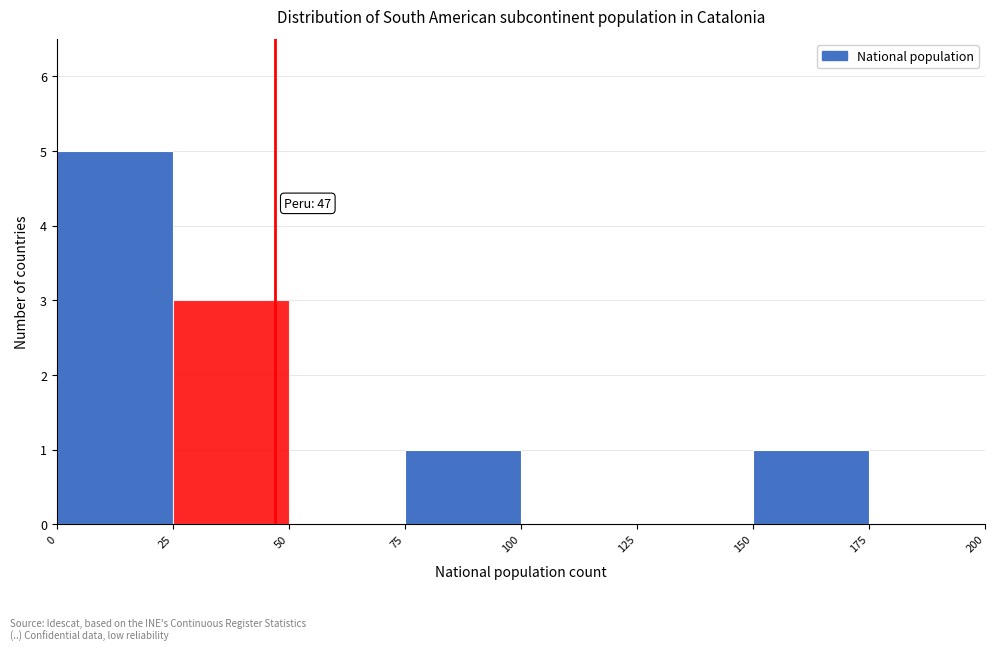

Over which range of the x-axis is the bar tallest?

0 to 25